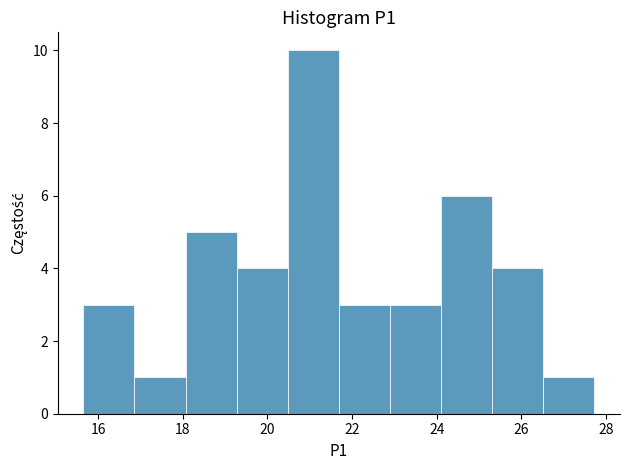

Reading left to right, list every bar in this chart as the range it spans on the x-axis followed by its height. Neither the bar edges nor the heights are printed on the chart, so give them approximately, as read against the axes.

15.6 to 16.8: 3
16.8 to 18.0: 1
18.0 to 19.2: 5
19.2 to 20.4: 4
20.4 to 21.6: 10
21.6 to 22.8: 3
22.8 to 24.2: 3
24.2 to 25.4: 6
25.4 to 26.6: 4
26.6 to 27.8: 1